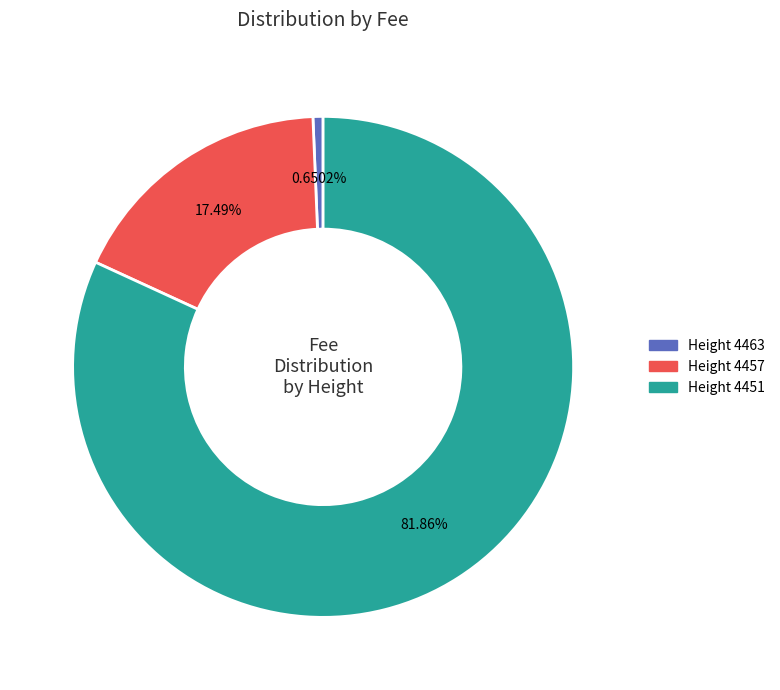

Is there any slice that represents more than half of the pie?

Yes